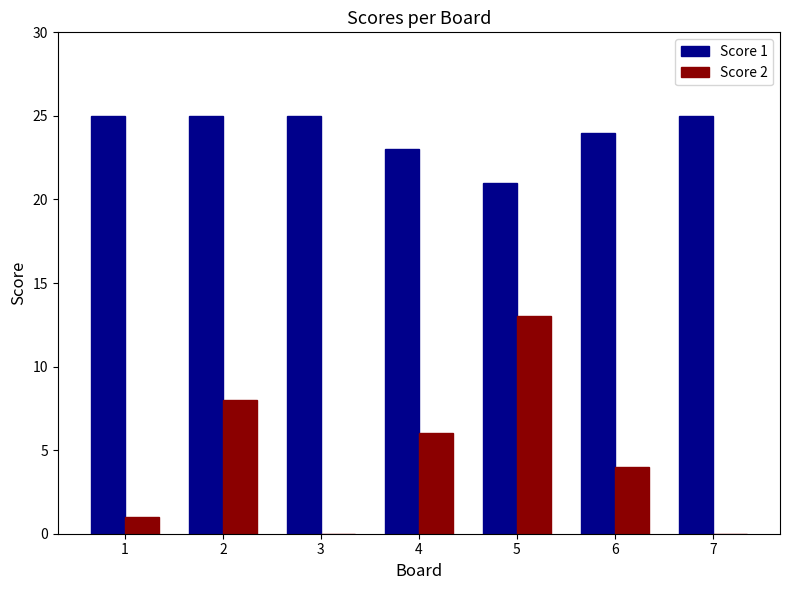

Are the bars grouped side by side (vs. stacked)?

Yes